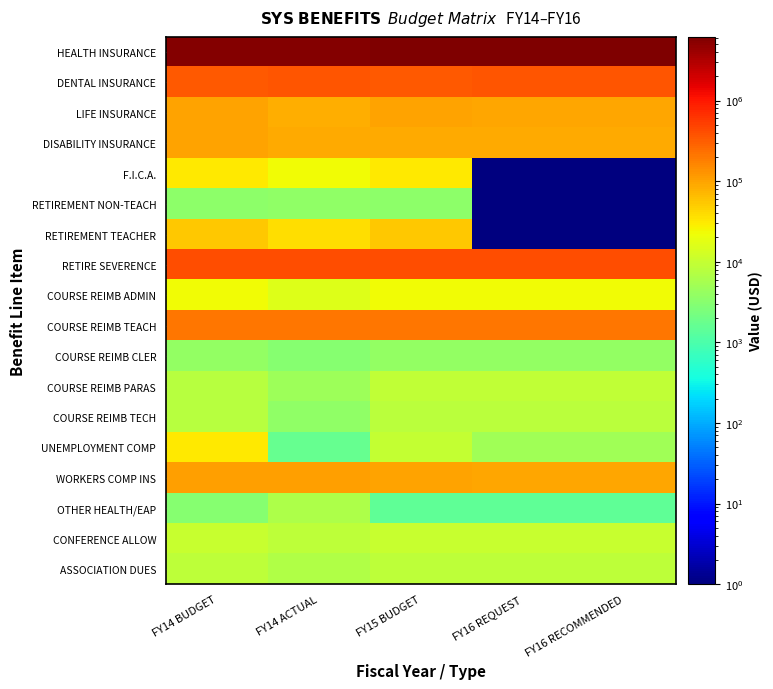

Reading right to left, what are all the values shown in this chart?

HEALTH INSURANCE: FY16 RECOMMENDED=6154349.0	FY16 REQUEST=6154349.0	FY15 BUDGET=5841258.0	FY14 ACTUAL=5693234.0	FY14 BUDGET=5693234.0
DENTAL INSURANCE: FY16 RECOMMENDED=351247.0	FY16 REQUEST=351247.0	FY15 BUDGET=346057.0	FY14 ACTUAL=351799.0	FY14 BUDGET=346057.0
LIFE INSURANCE: FY16 RECOMMENDED=94161.0	FY16 REQUEST=94161.0	FY15 BUDGET=97161.0	FY14 ACTUAL=81545.0	FY14 BUDGET=99161.0
DISABILITY INSURANCE: FY16 RECOMMENDED=90978.0	FY16 REQUEST=90978.0	FY15 BUDGET=90978.0	FY14 ACTUAL=85701.0	FY14 BUDGET=100978.0
F.I.C.A.: FY16 RECOMMENDED=0.1	FY16 REQUEST=0.1	FY15 BUDGET=30600.0	FY14 ACTUAL=23048.0	FY14 BUDGET=30600.0
RETIREMENT NON-TEACH: FY16 RECOMMENDED=0.1	FY16 REQUEST=0.1	FY15 BUDGET=3500.0	FY14 ACTUAL=3646.0	FY14 BUDGET=3500.0
RETIREMENT TEACHER: FY16 RECOMMENDED=0.1	FY16 REQUEST=0.1	FY15 BUDGET=55000.0	FY14 ACTUAL=38188.0	FY14 BUDGET=55000.0
RETIRE SEVERENCE: FY16 RECOMMENDED=400000.0	FY16 REQUEST=400000.0	FY15 BUDGET=400000.0	FY14 ACTUAL=400000.0	FY14 BUDGET=400000.0
COURSE REIMB ADMIN: FY16 RECOMMENDED=23552.0	FY16 REQUEST=23552.0	FY15 BUDGET=23552.0	FY14 ACTUAL=16362.0	FY14 BUDGET=23552.0
COURSE REIMB TEACH: FY16 RECOMMENDED=205434.0	FY16 REQUEST=205434.0	FY15 BUDGET=205434.0	FY14 ACTUAL=212604.0	FY14 BUDGET=206934.0
COURSE REIMB CLER: FY16 RECOMMENDED=4000.0	FY16 REQUEST=4000.0	FY15 BUDGET=4000.0	FY14 ACTUAL=3002.0	FY14 BUDGET=4000.0
COURSE REIMB PARAS: FY16 RECOMMENDED=9000.0	FY16 REQUEST=9000.0	FY15 BUDGET=9000.0	FY14 ACTUAL=4738.0	FY14 BUDGET=7800.0
COURSE REIMB TECH: FY16 RECOMMENDED=8094.0	FY16 REQUEST=8094.0	FY15 BUDGET=8094.0	FY14 ACTUAL=3656.0	FY14 BUDGET=7794.0
UNEMPLOYMENT COMP: FY16 RECOMMENDED=5000.0	FY16 REQUEST=5000.0	FY15 BUDGET=10000.0	FY14 ACTUAL=1638.0	FY14 BUDGET=32000.0
WORKERS COMP INS: FY16 RECOMMENDED=95586.0	FY16 REQUEST=95586.0	FY15 BUDGET=100614.0	FY14 ACTUAL=109067.0	FY14 BUDGET=109067.0
OTHER HEALTH/EAP: FY16 RECOMMENDED=1500.0	FY16 REQUEST=1500.0	FY15 BUDGET=1500.0	FY14 ACTUAL=6357.0	FY14 BUDGET=3000.0
CONFERENCE ALLOW: FY16 RECOMMENDED=10418.0	FY16 REQUEST=10418.0	FY15 BUDGET=10418.0	FY14 ACTUAL=8416.0	FY14 BUDGET=10418.0
ASSOCIATION DUES: FY16 RECOMMENDED=8540.0	FY16 REQUEST=8540.0	FY15 BUDGET=8540.0	FY14 ACTUAL=6756.0	FY14 BUDGET=8540.0